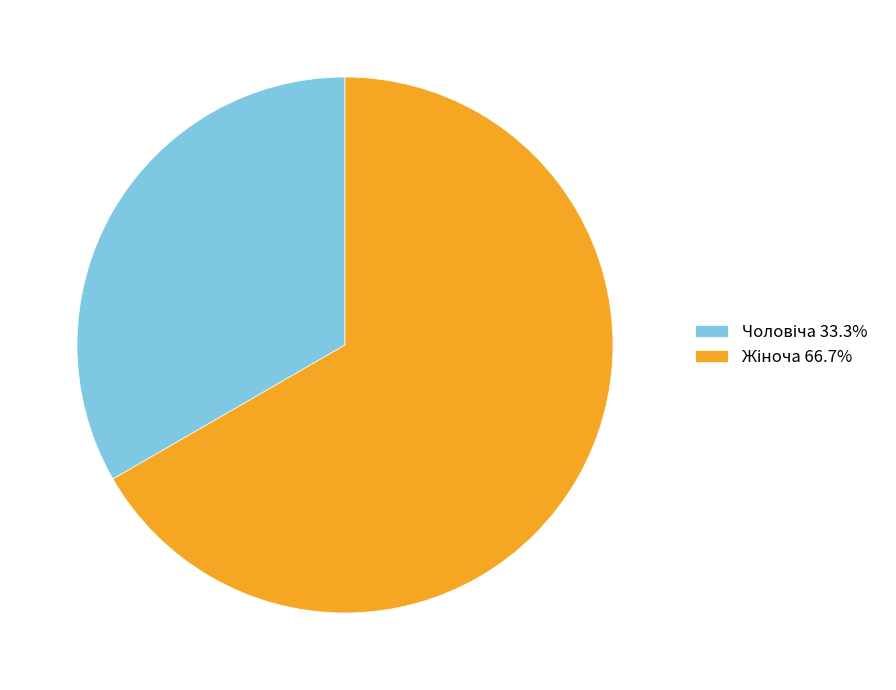

Does any single category account for the majority?

Yes